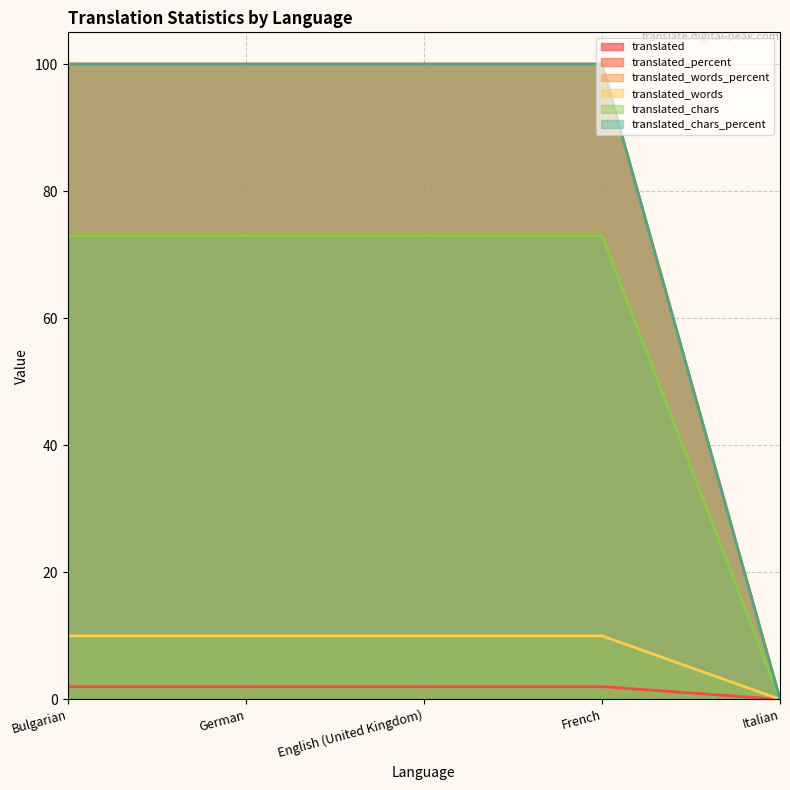

How many values in the translated_words series are below 10?

1